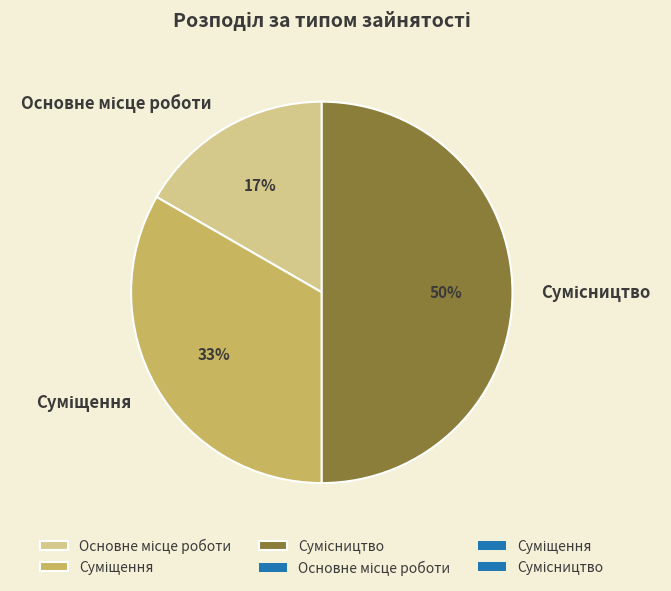

Count the number of slices in the pie.

3